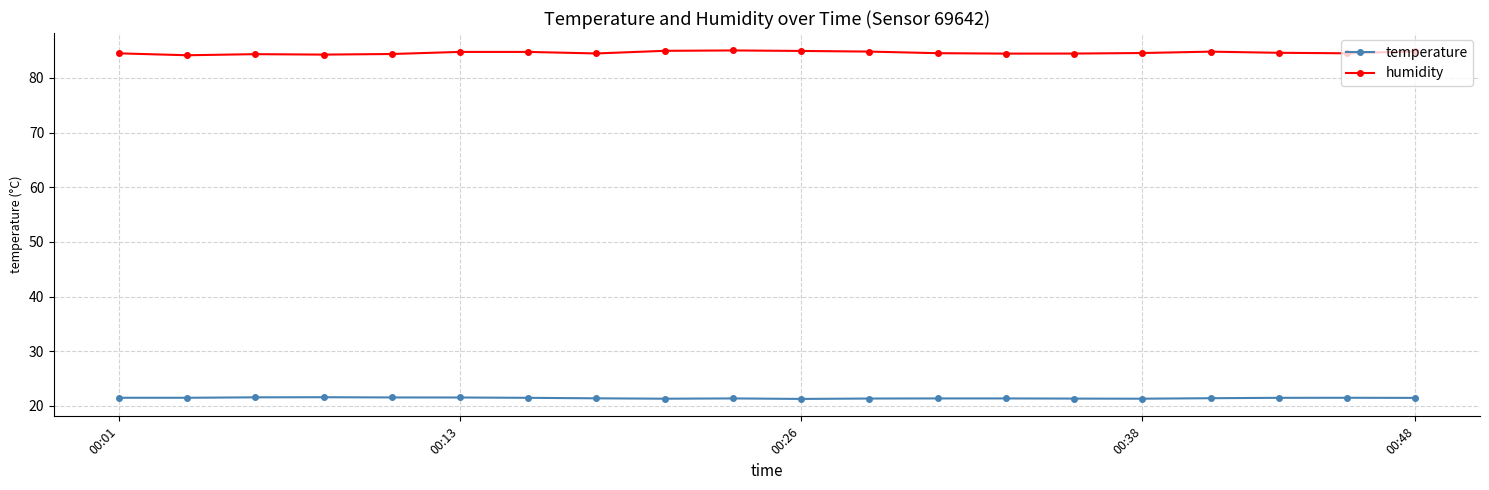

What is the sum of all temperature values?

428.7